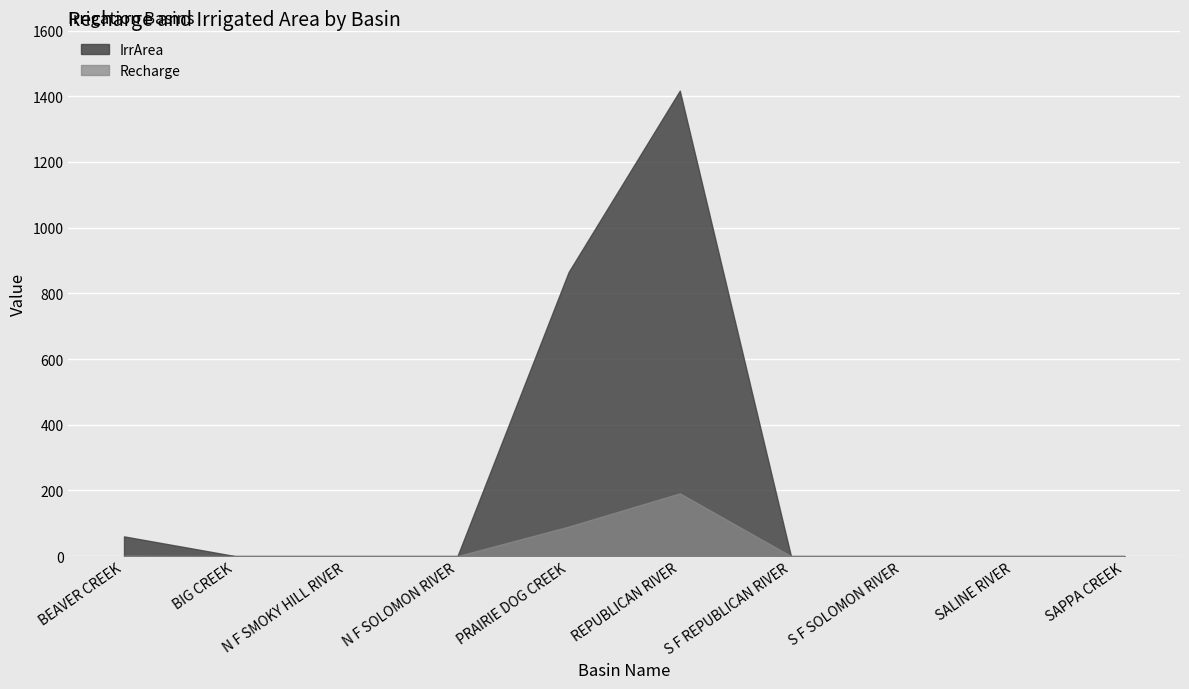

What is the average value of the Recharge series?

28.2